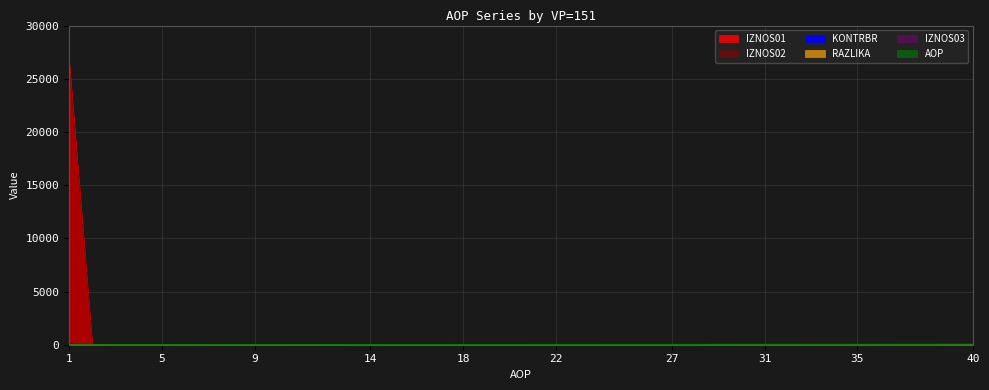

Reading right to left, extract all data points from this chart.

IZNOS01: 0.0	0.0	0.0	0.0	0.0	0.0	0.0	0.0	0.0	0.0	0.0	0.0	0.0	0.0	0.0	0.0	0.0	0.0	0.0	0.0	0.0	0.0	0.0	0.0	0.0	0.0	0.0	0.0	0.0	0.0	0.0	0.0	0.0	0.0	0.0	0.0	0.0	0.0	0.0	26767.1
IZNOS02: 0.0	0.0	0.0	0.0	0.0	0.0	0.0	0.0	0.0	0.0	0.0	0.0	0.0	0.0	0.0	0.0	0.0	0.0	0.0	0.0	0.0	0.0	0.0	0.0	0.0	0.0	0.0	0.0	0.0	0.0	0.0	0.0	0.0	0.0	0.0	0.0	0.0	0.0	0.0	26569.6
KONTRBR: 0.0	0.0	0.0	0.0	0.0	0.0	0.0	0.0	0.0	0.0	0.0	0.0	0.0	0.0	0.0	0.0	0.0	0.0	0.0	0.0	0.0	0.0	0.0	0.0	0.0	0.0	0.0	0.0	0.0	0.0	0.0	0.0	0.0	0.0	0.0	0.0	0.0	0.0	0.0	79.9
RAZLIKA: 0.0	0.0	0.0	0.0	0.0	0.0	0.0	0.0	0.0	0.0	0.0	0.0	0.0	0.0	0.0	0.0	0.0	0.0	0.0	0.0	0.0	0.0	0.0	0.0	0.0	0.0	0.0	0.0	0.0	0.0	0.0	0.0	0.0	0.0	0.0	0.0	0.0	0.0	0.0	0.5
AOP: 40.0	39.0	38.0	37.0	36.0	35.0	34.0	33.0	32.0	31.0	30.0	29.0	28.0	27.0	26.0	25.0	24.0	23.0	22.0	21.0	20.0	19.0	18.0	17.0	16.0	15.0	14.0	13.0	12.0	11.0	10.0	9.0	8.0	7.0	6.0	5.0	4.0	3.0	2.0	1.0